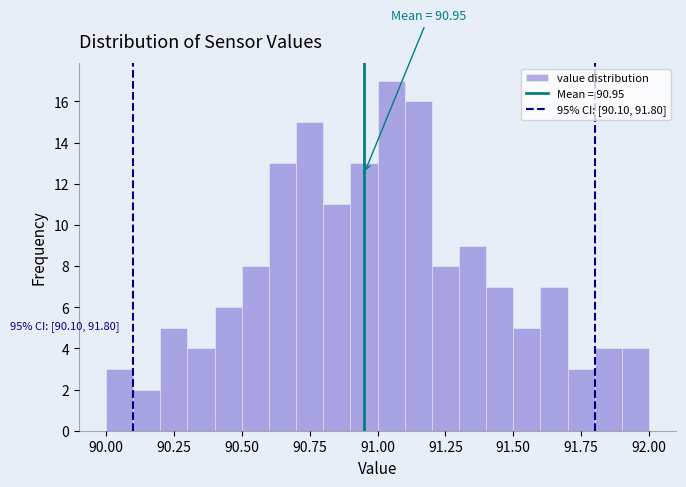

Read against the x-axis, roughly where is the centre of the tallest bar?

91.05